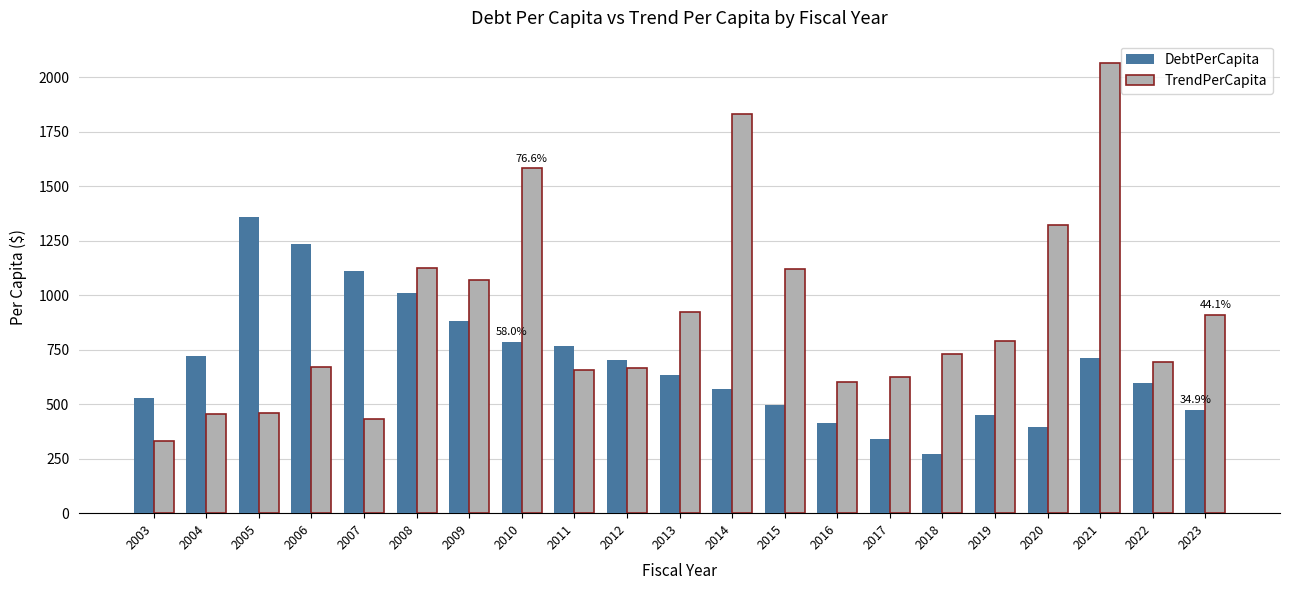

Is it true that TrendPerCapita equals 451.0 at 2023?

False